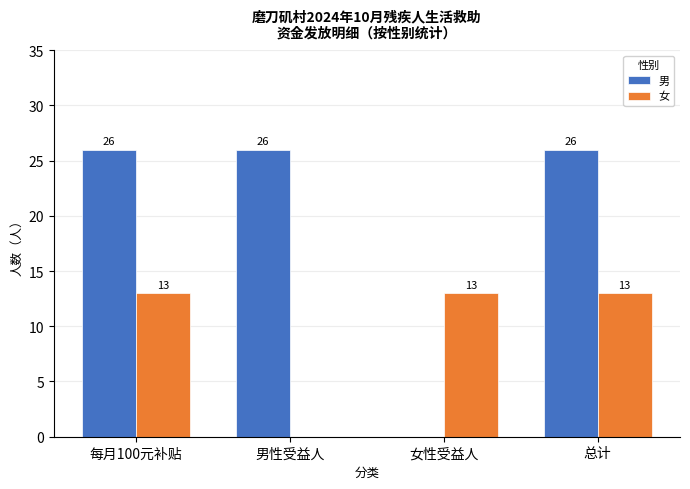

What is the sum of the 男 values at 男性受益人 and 女性受益人?

26